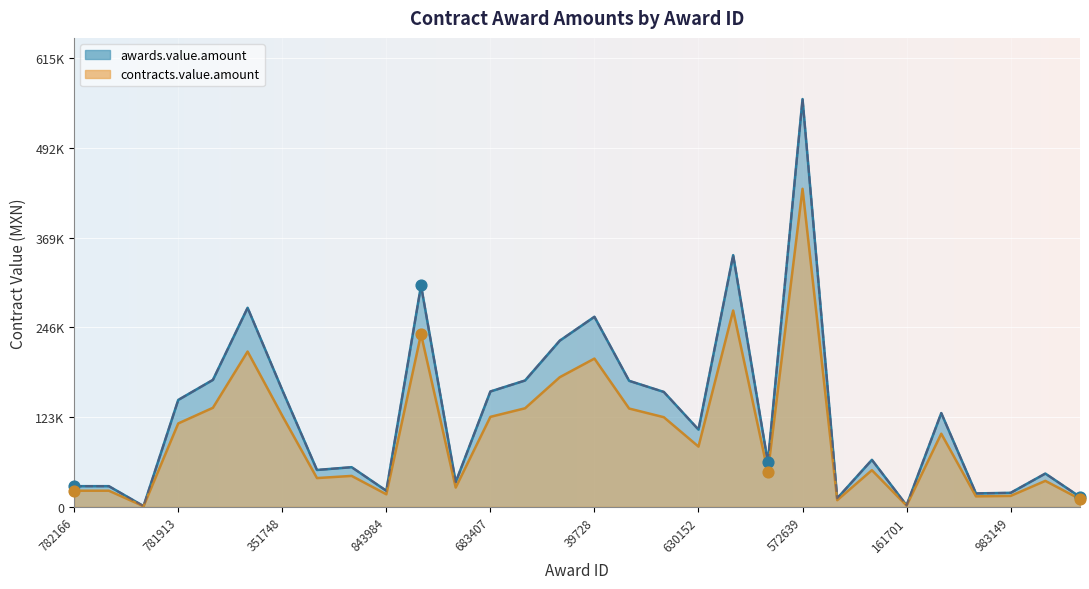

At which category is the sum across all series the highest?

572639